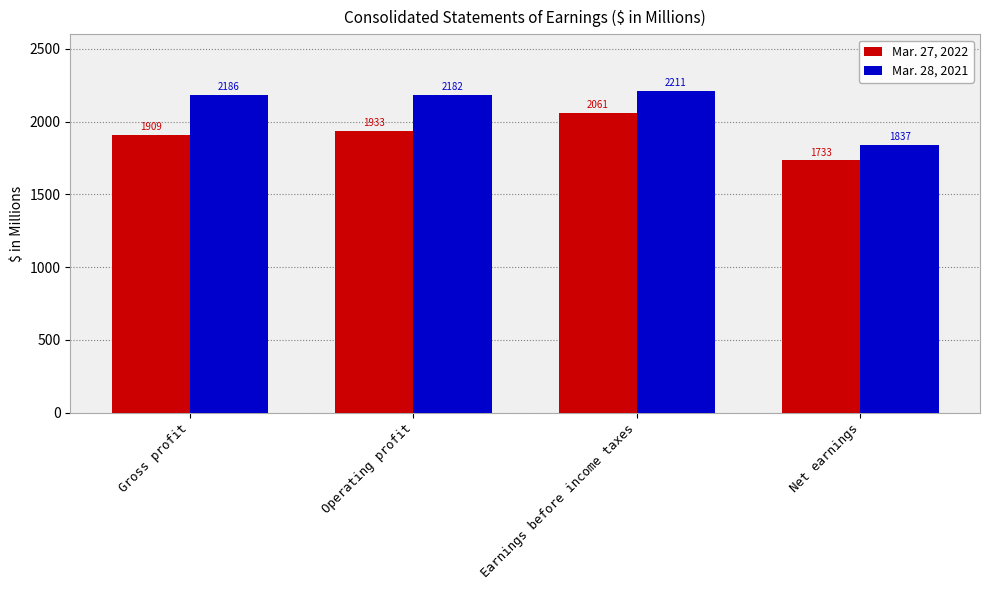

True or false: Mar. 28, 2021 has a value of 2211 at Earnings before income taxes.

True